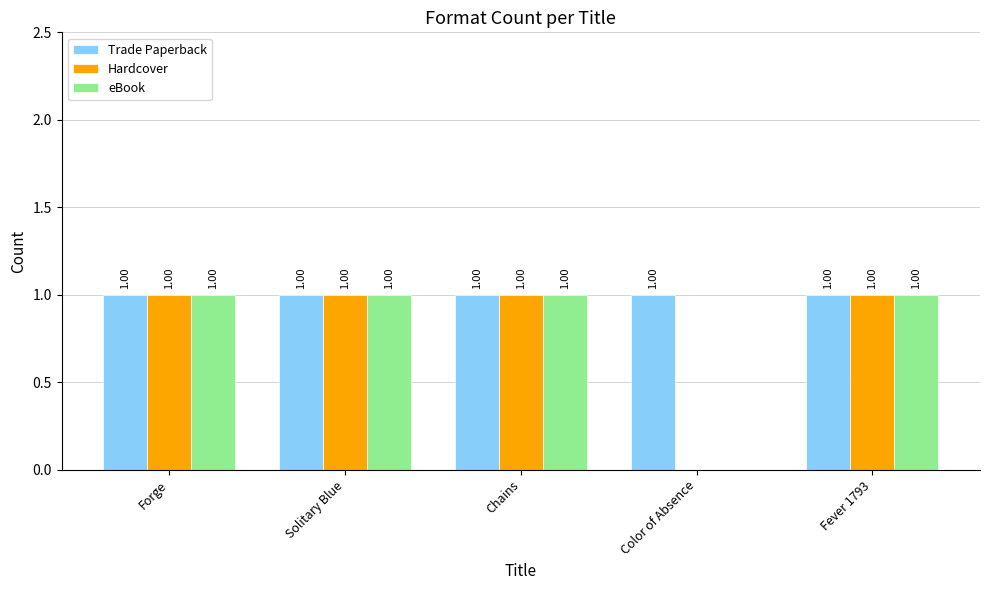

At which label is eBook closest to 0?

Color of Absence